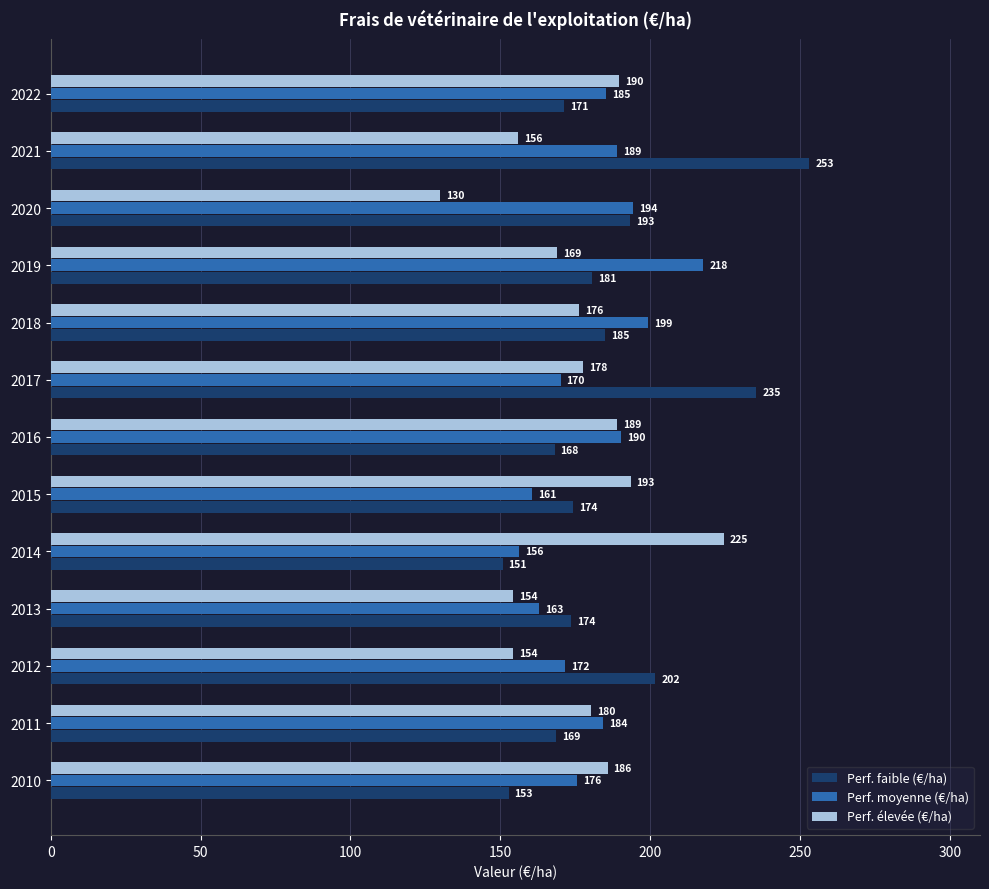

Where is Perf. moyenne (€/ha) nearest to the value 186?

2022